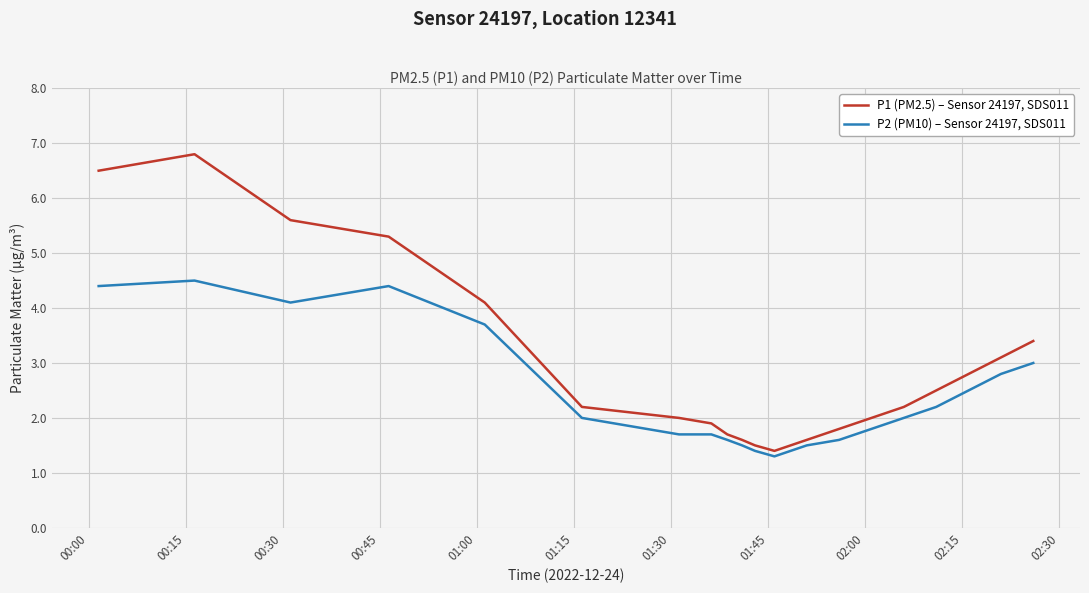

Rank the series by their maximum value, from highest to lowest.

P1 (PM2.5) – Sensor 24197, SDS011, P2 (PM10) – Sensor 24197, SDS011